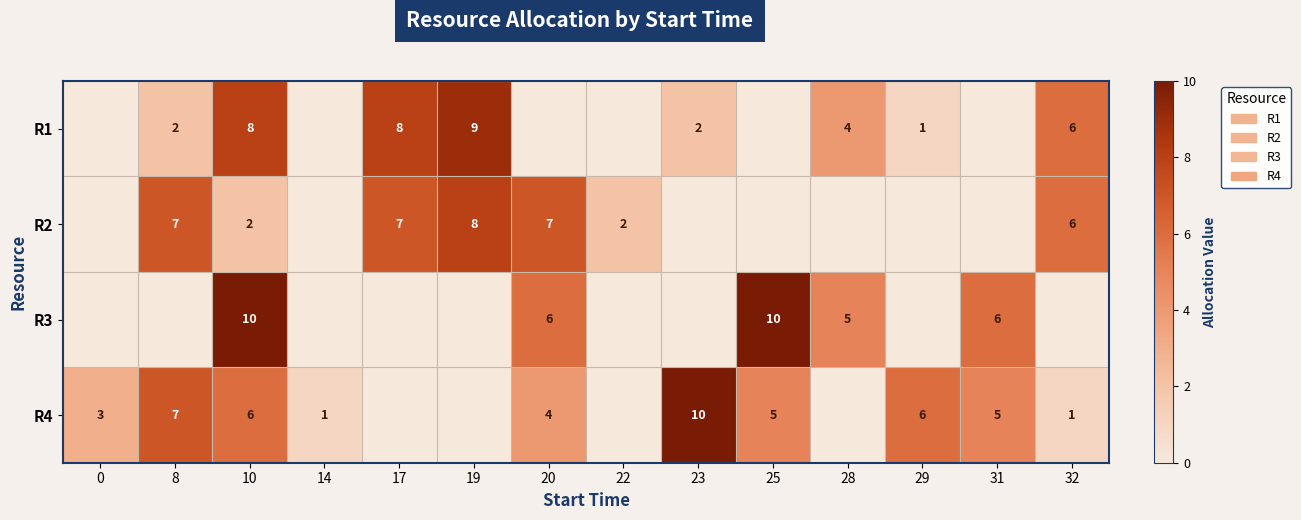

What is the total value across all series at 22?

2